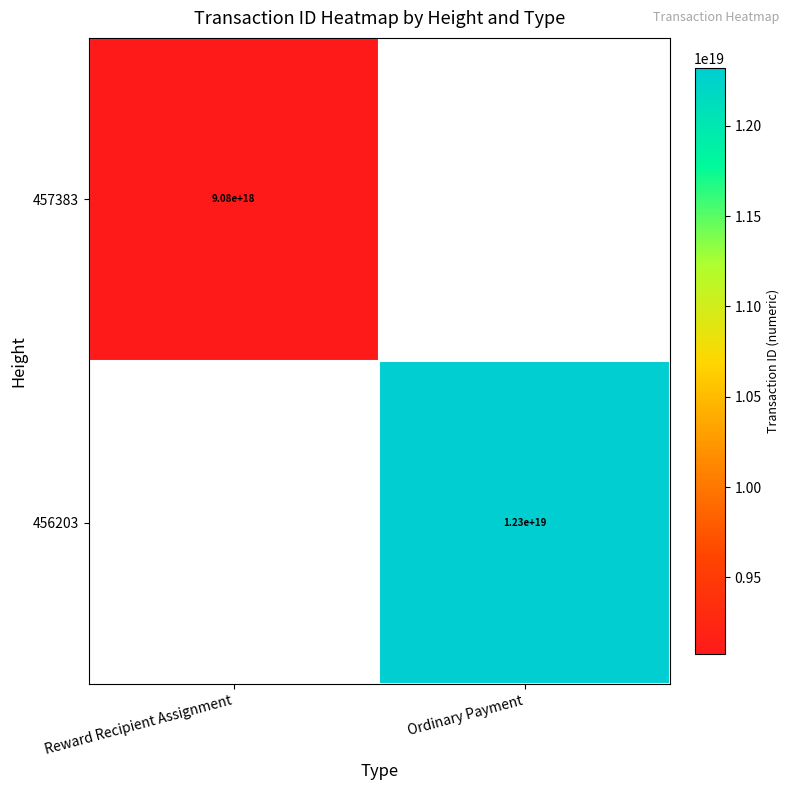

The value of 456203 at Ordinary Payment is 3421982917014290432.0. True or false?

False